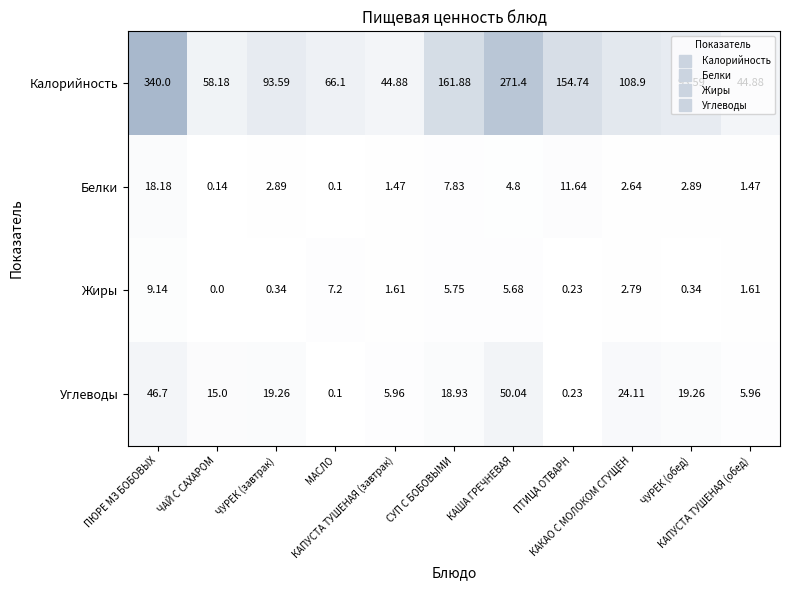

Rank the series by their maximum value, from lowest to highest.

Жиры, Белки, Углеводы, Калорийность